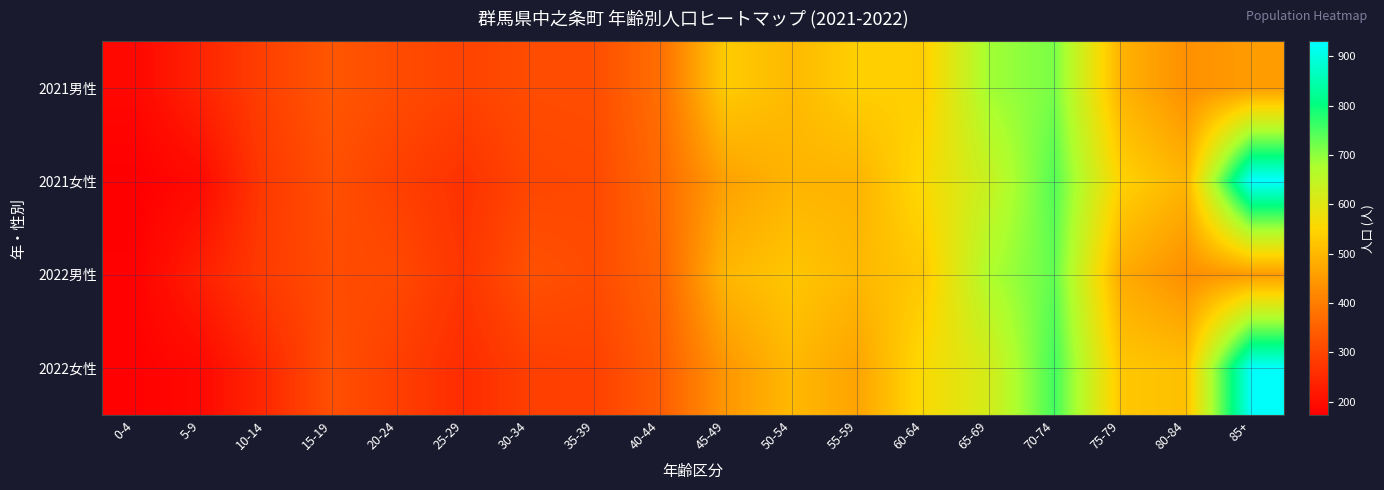

Reading right to left, what are all the values shown in this chart?

2021男性: 85+=454	80-84=433	75-79=492	70-74=715	65-69=685	60-64=536	55-59=540	50-54=502	45-49=533	40-44=375	35-39=315	30-34=313	25-29=297	20-24=312	15-19=330	10-14=293	5-9=240	0-4=188
2021女性: 85+=930	80-84=495	75-79=546	70-74=741	65-69=638	60-64=558	55-59=492	50-54=493	45-49=462	40-44=365	35-39=307	30-34=303	25-29=265	20-24=292	15-19=318	10-14=281	5-9=193	0-4=173
2022男性: 85+=452	80-84=431	75-79=479	70-74=731	65-69=673	60-64=528	55-59=500	50-54=524	45-49=498	40-44=354	35-39=311	30-34=321	25-29=272	20-24=308	15-19=313	10-14=285	5-9=232	0-4=177
2022女性: 85+=925	80-84=513	75-79=526	70-74=754	65-69=619	60-64=559	55-59=466	50-54=501	45-49=445	40-44=342	35-39=294	30-34=289	25-29=255	20-24=290	15-19=319	10-14=249	5-9=190	0-4=177